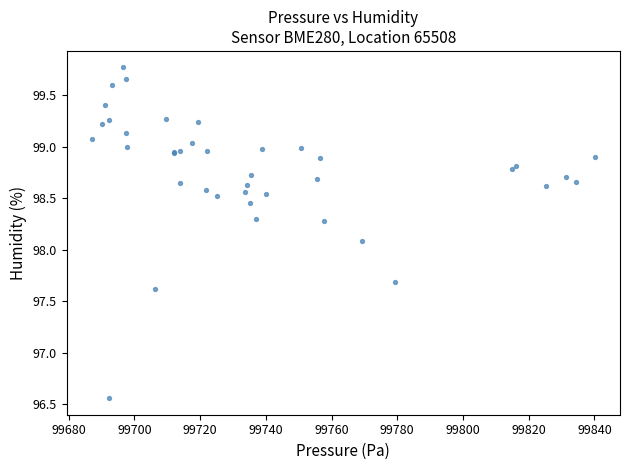

What Y value in the scatter plot is closest to 98?

98.1